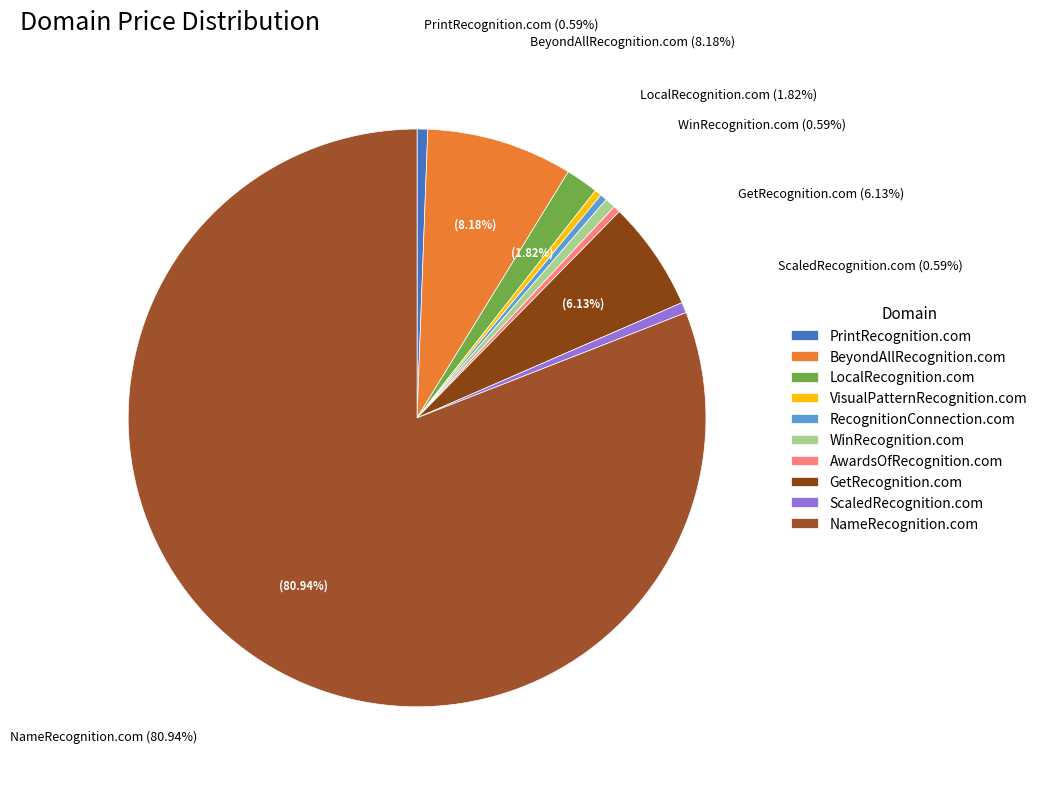

What is the change in value from LocalRecognition.com to WinRecognition.com?

-6000